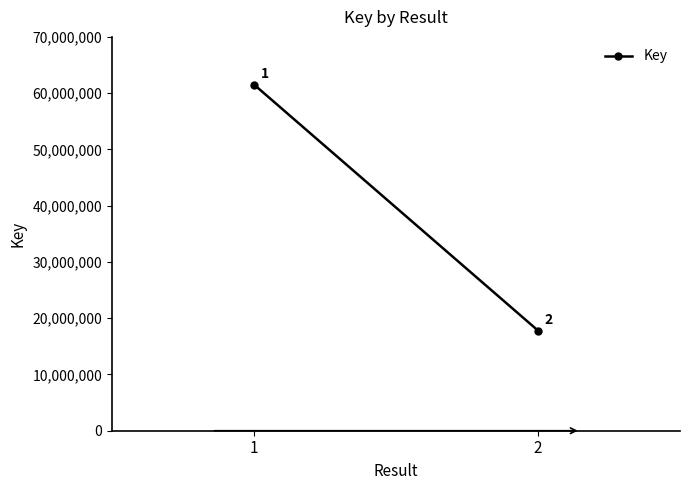

Reading left to right, what are all the values shown in this chart?

1=61526301	2=17801846